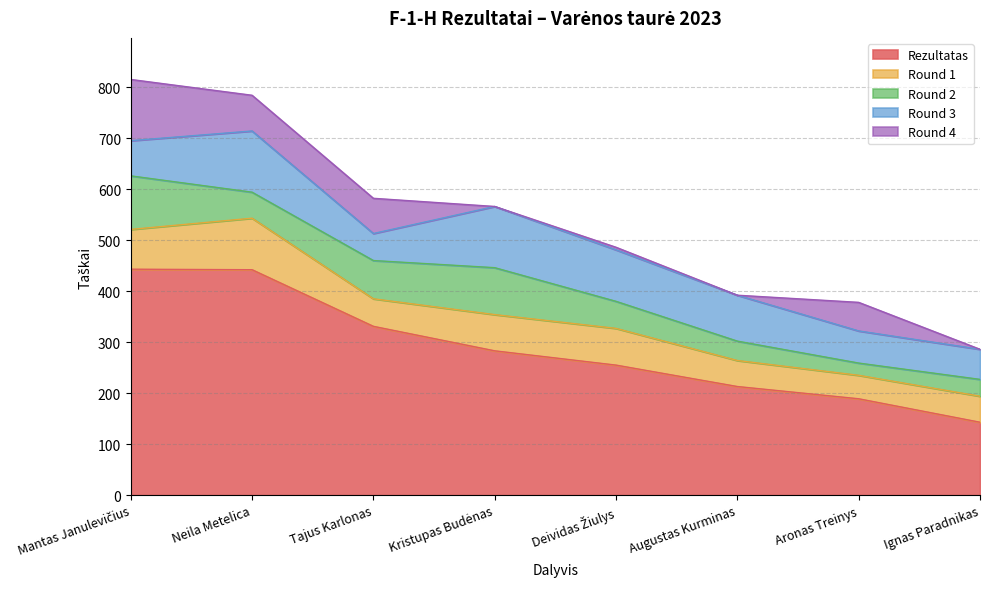

How many interior local valleys does the Round 4 series have?

2